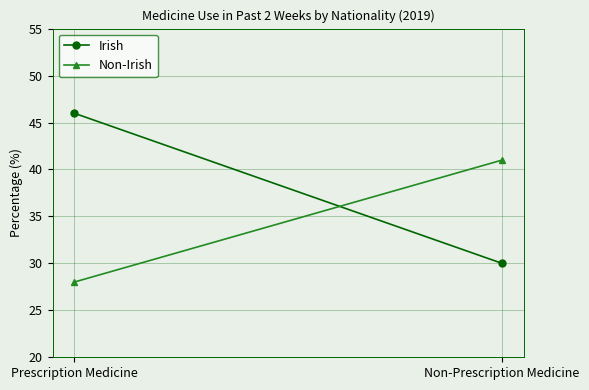

Which series has the largest range (max minus min)?

Irish